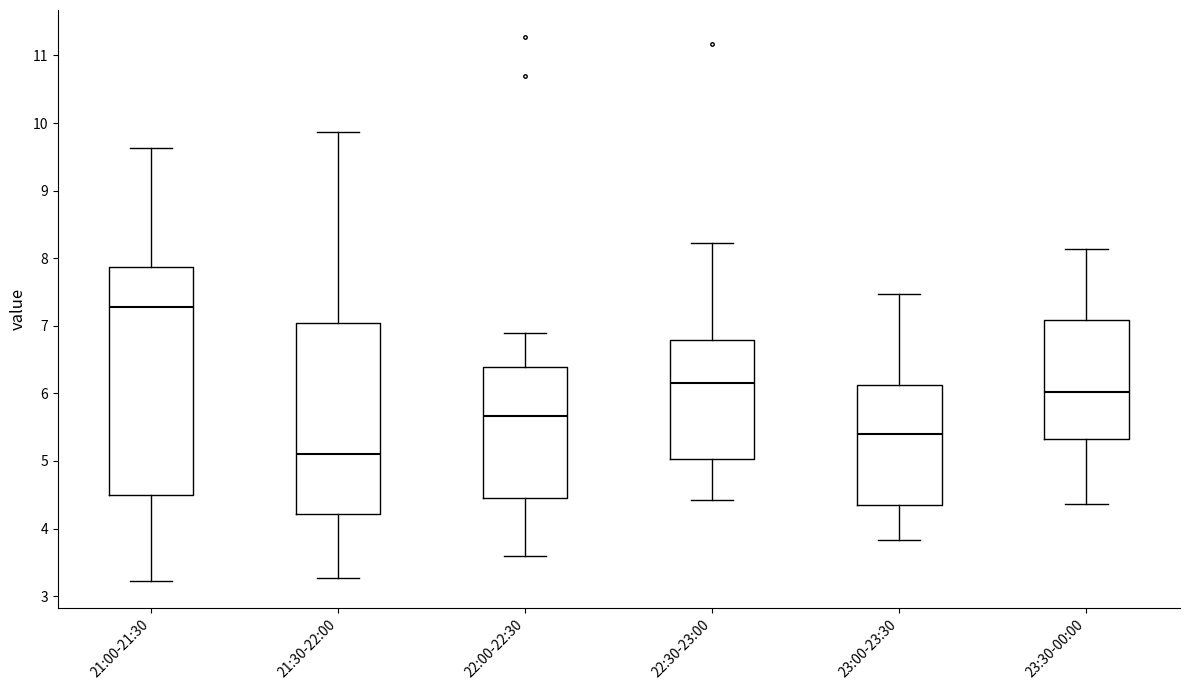

Which box has the highest median line?

21:00-21:30